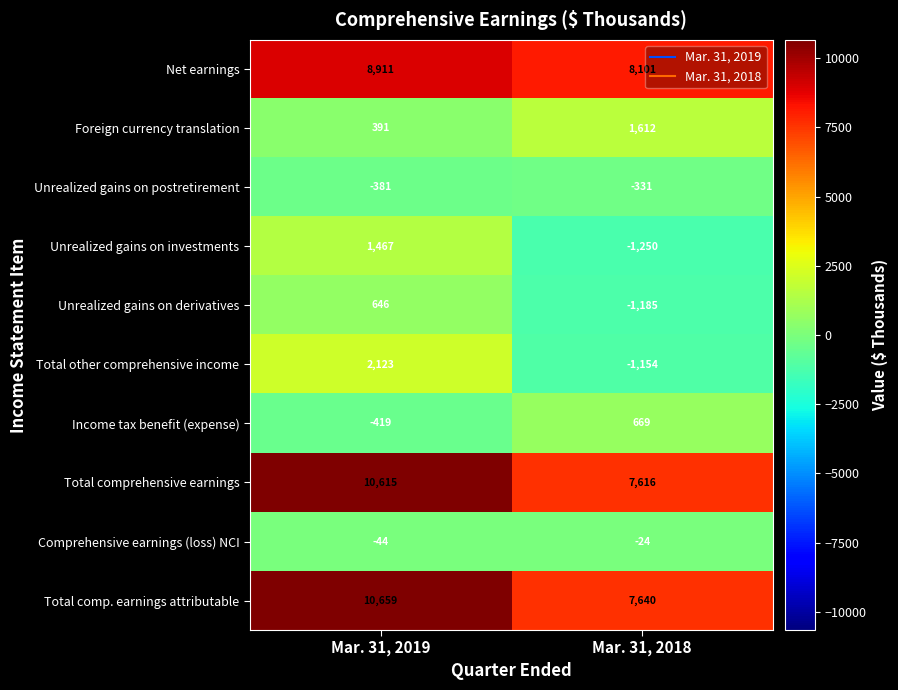

What is the greatest value displayed?

10659